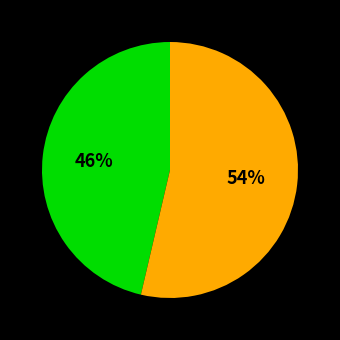

Is there a majority slice in this chart?

Yes